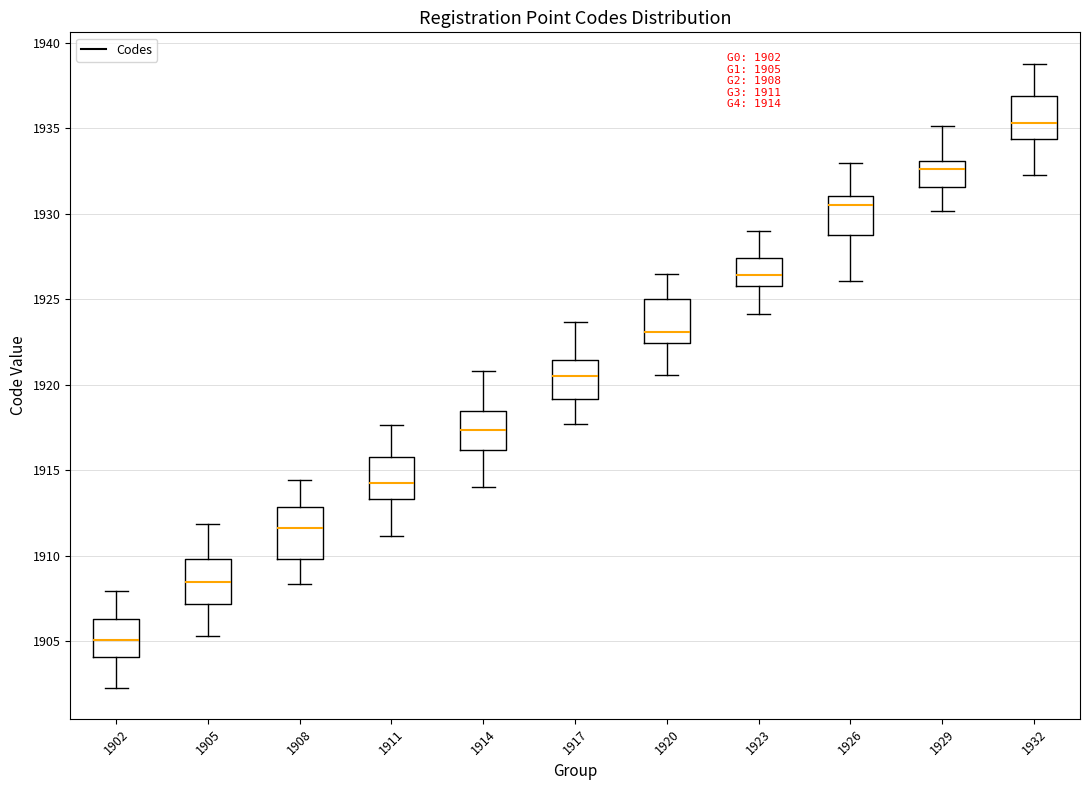

Which box has the highest median line?

1932